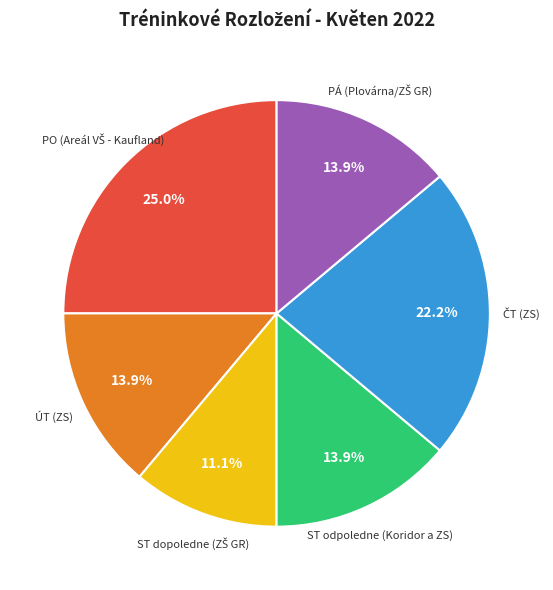

Is there a majority slice in this chart?

No